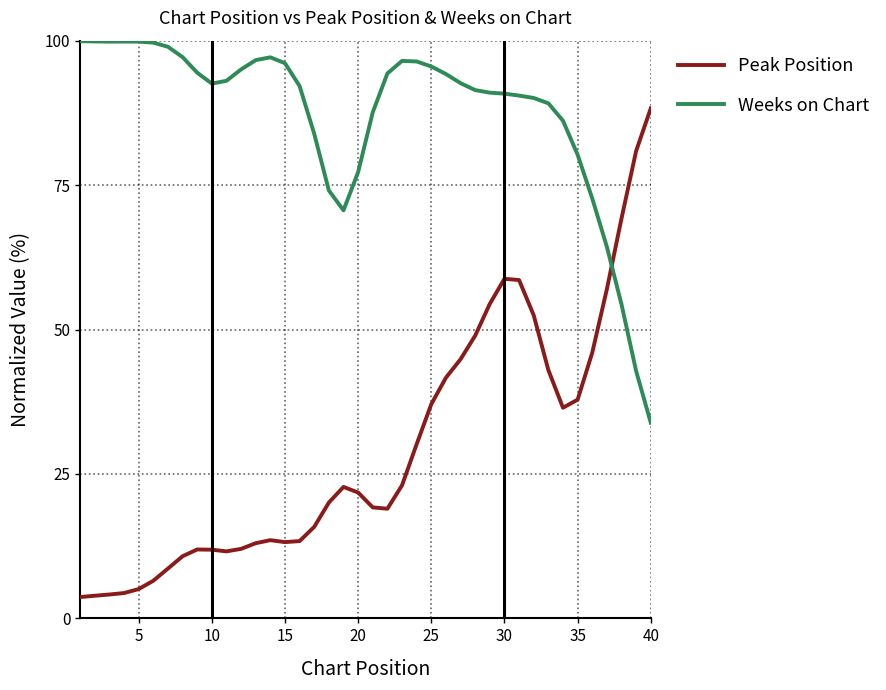

Which series has the largest range (max minus min)?

Peak Position